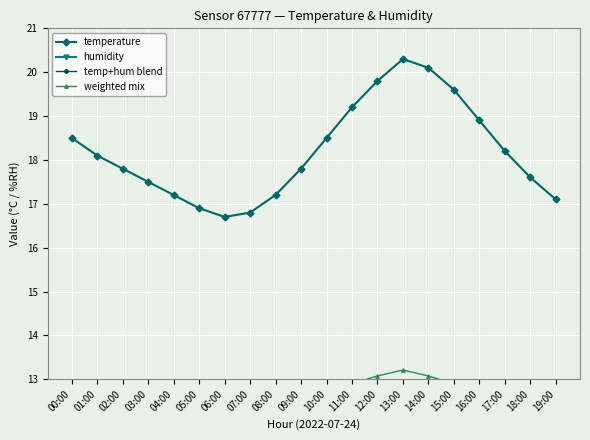

True or false: weighted mix and humidity cross at least once.

False